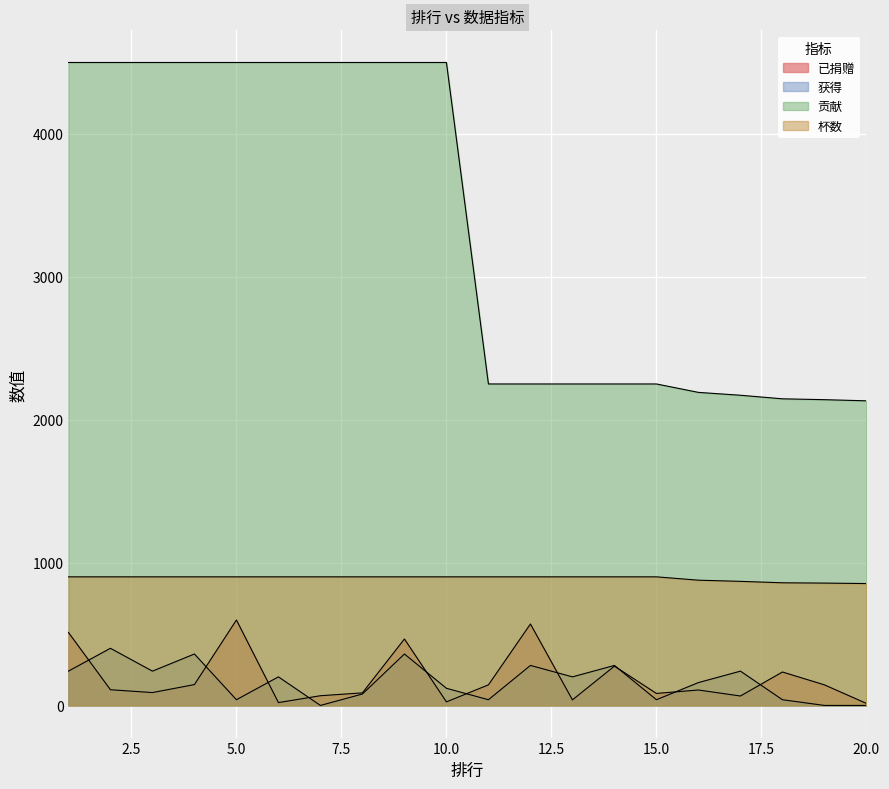

What is the average value of the 杯数 series?

890.6